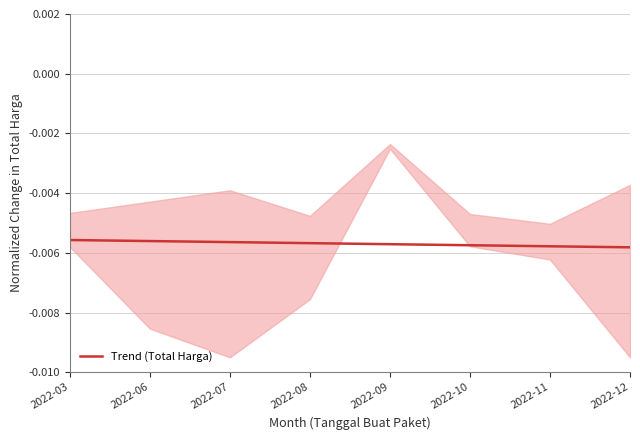

Rank the categories by value from highest to lowest.

2022-03, 2022-06, 2022-07, 2022-08, 2022-09, 2022-10, 2022-11, 2022-12